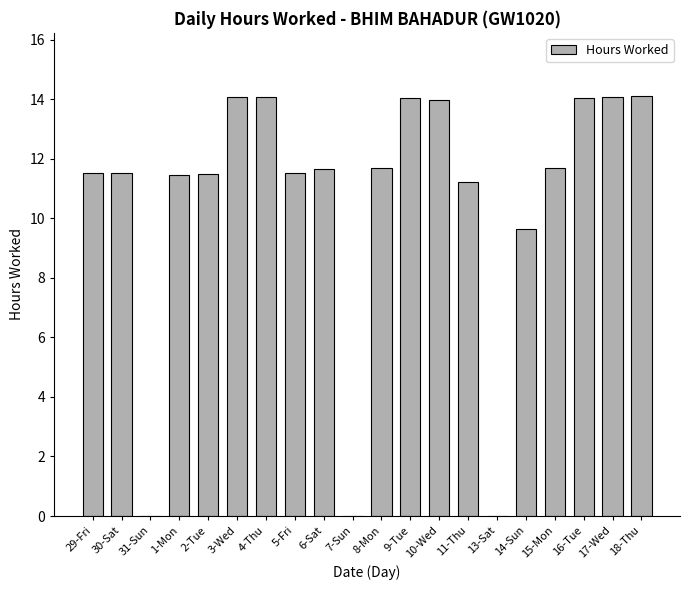

The value at 17-Wed is 9.8. True or false?

False